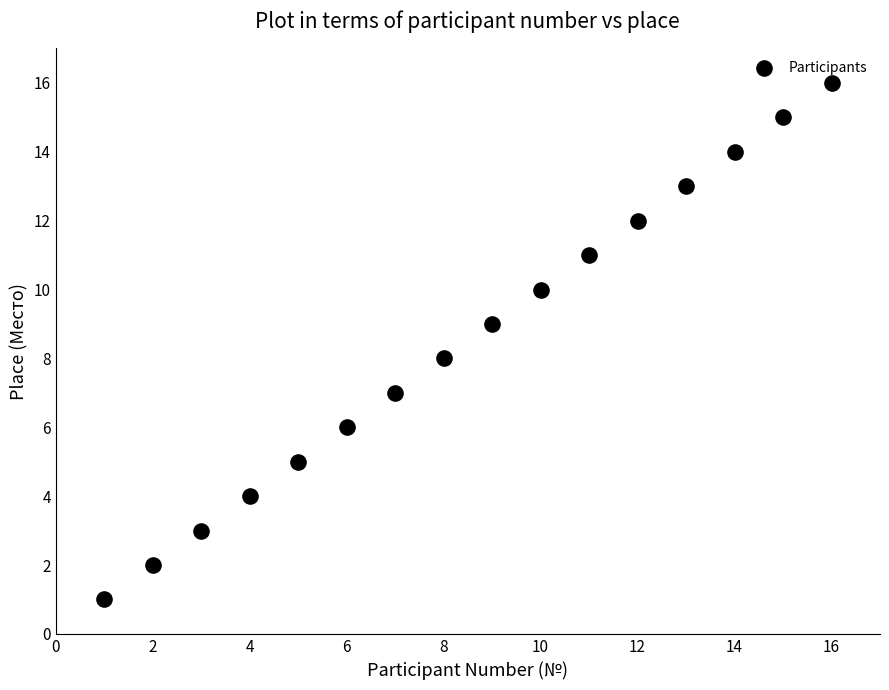

What is the range of Y values (max minus min)?

15